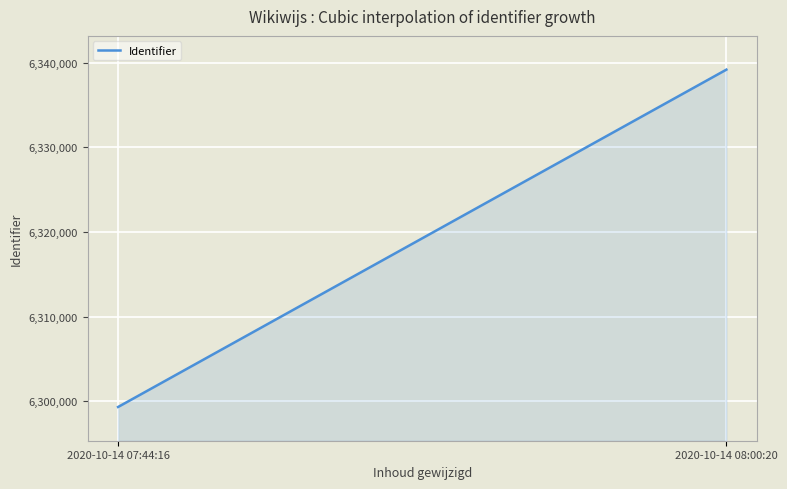

How many lines are shown in the chart?

1